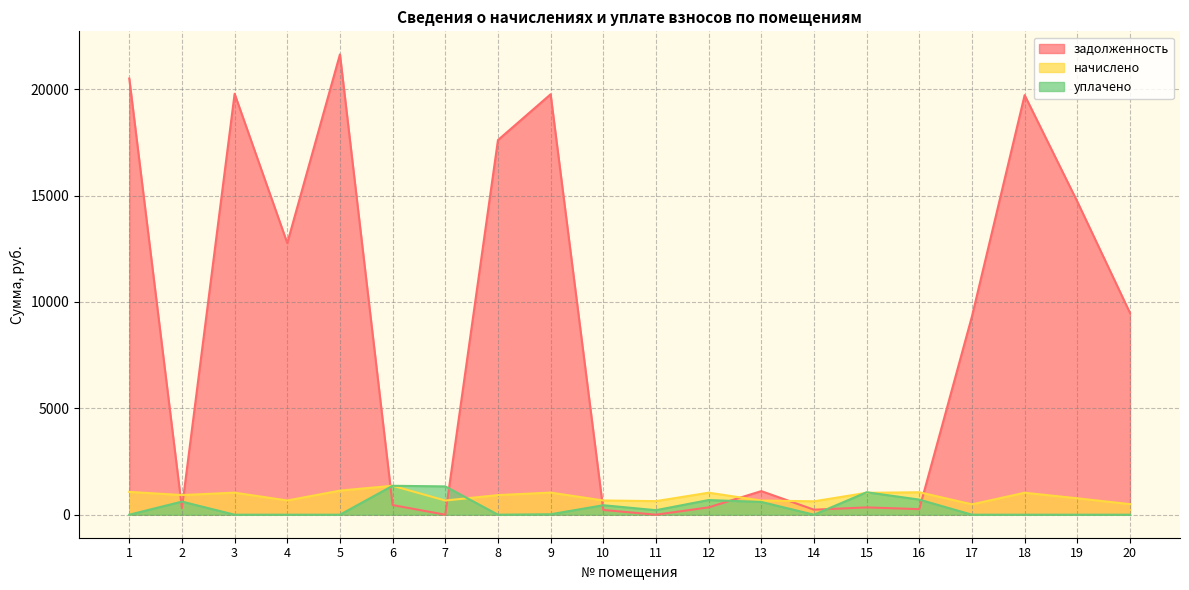

In уплачено, how many points are higher than both neighbors (excluding endpoints)?

5